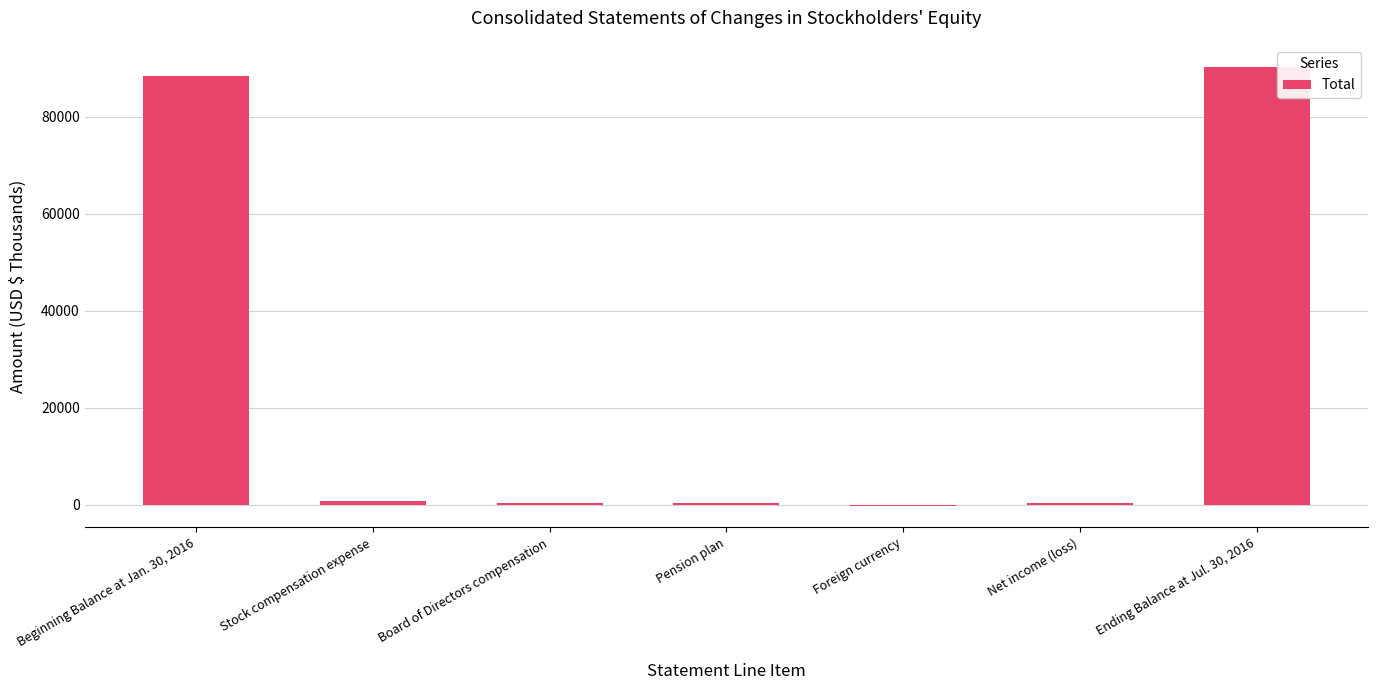

Approximately how many times larger is the value at Beginning Balance at Jan. 30, 2016 compared to Ending Balance at Jul. 30, 2016?

1.0